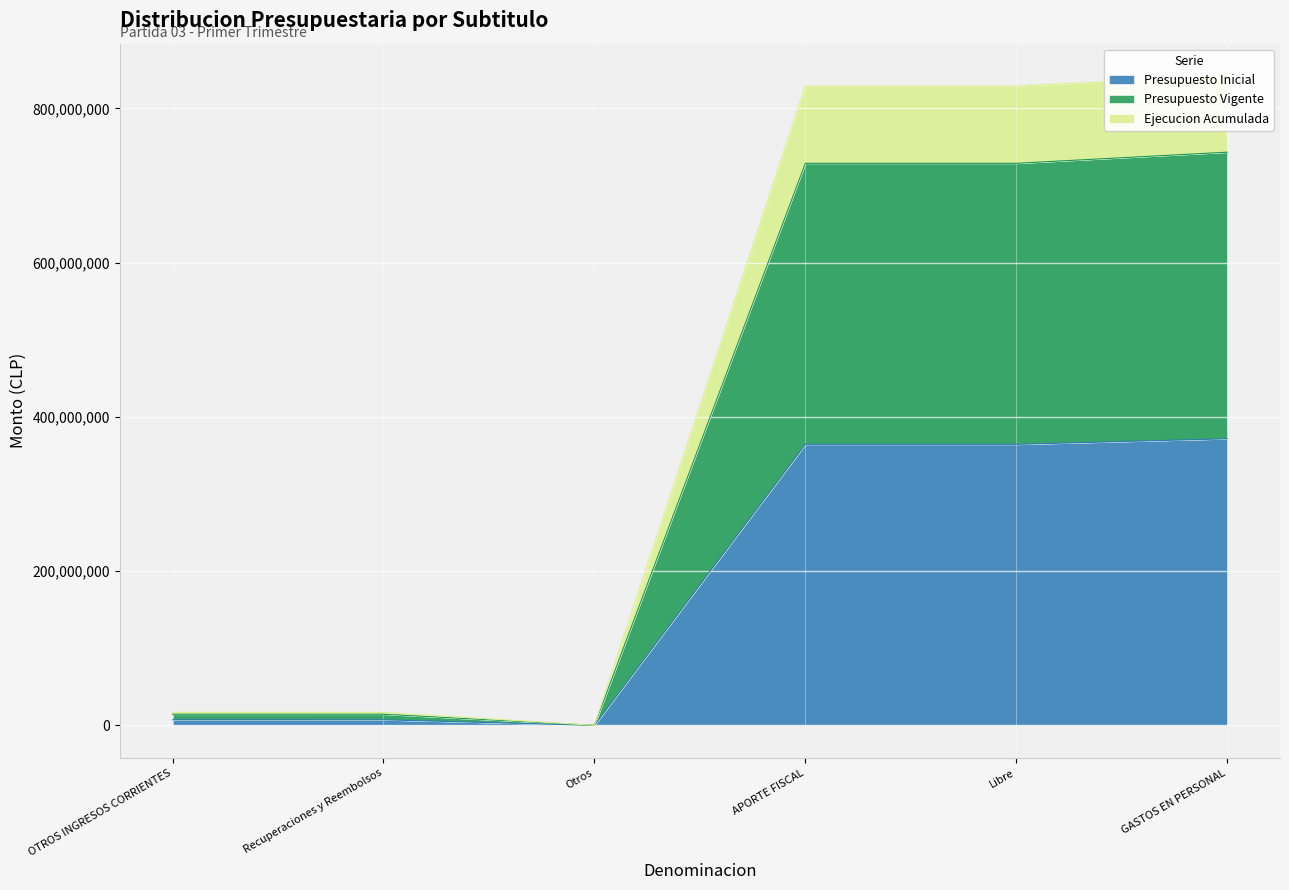

At how many categories does at least one series exceed 91275925?

3